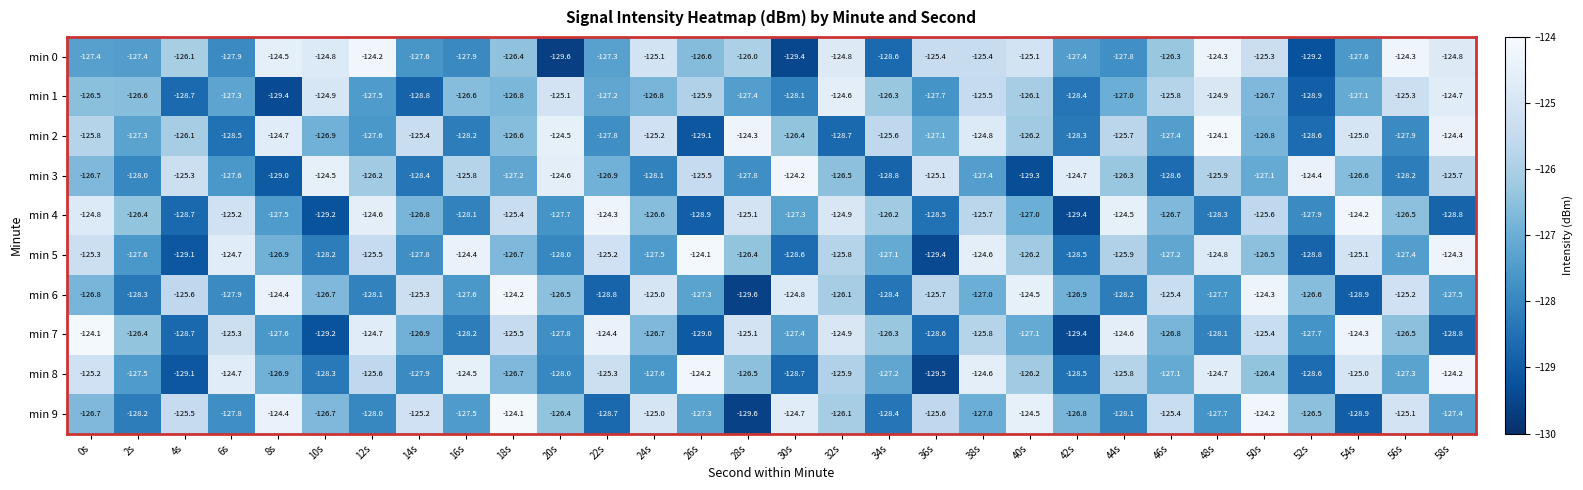

What is the smallest value displayed?

-129.6